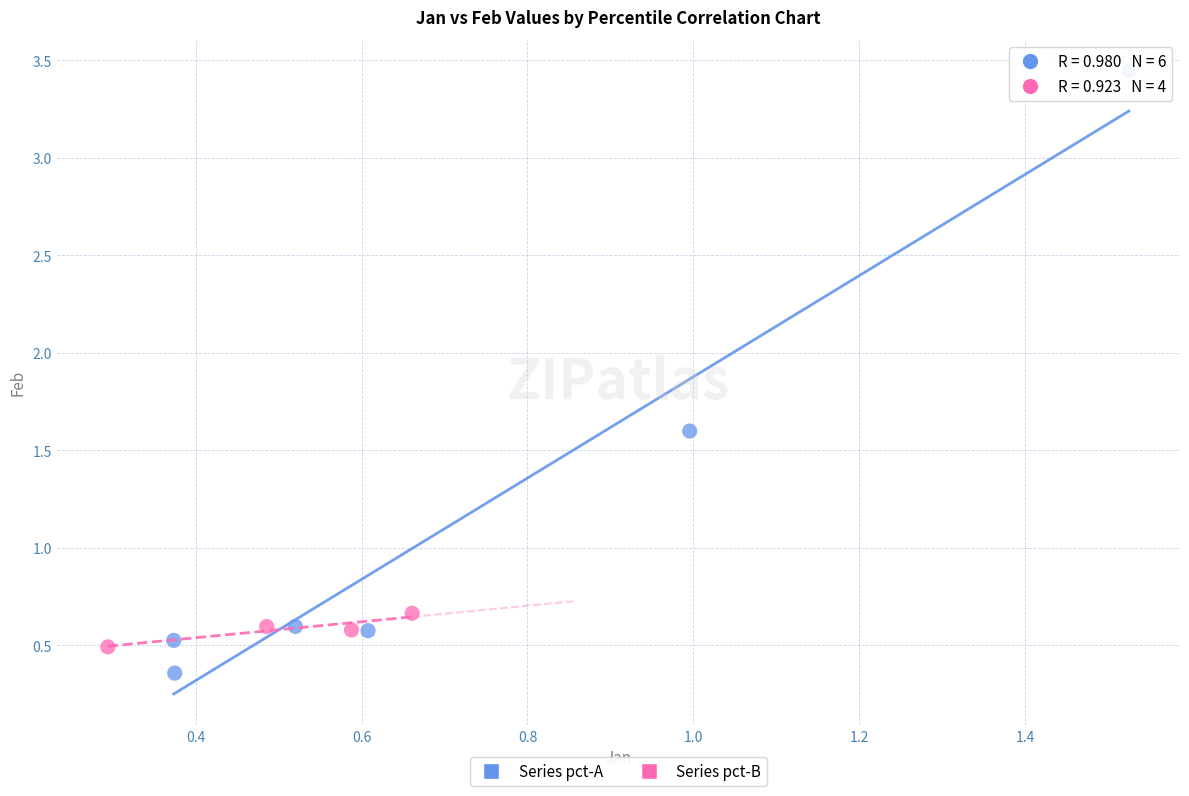

Which series contains the highest Y value?

Series pct-A